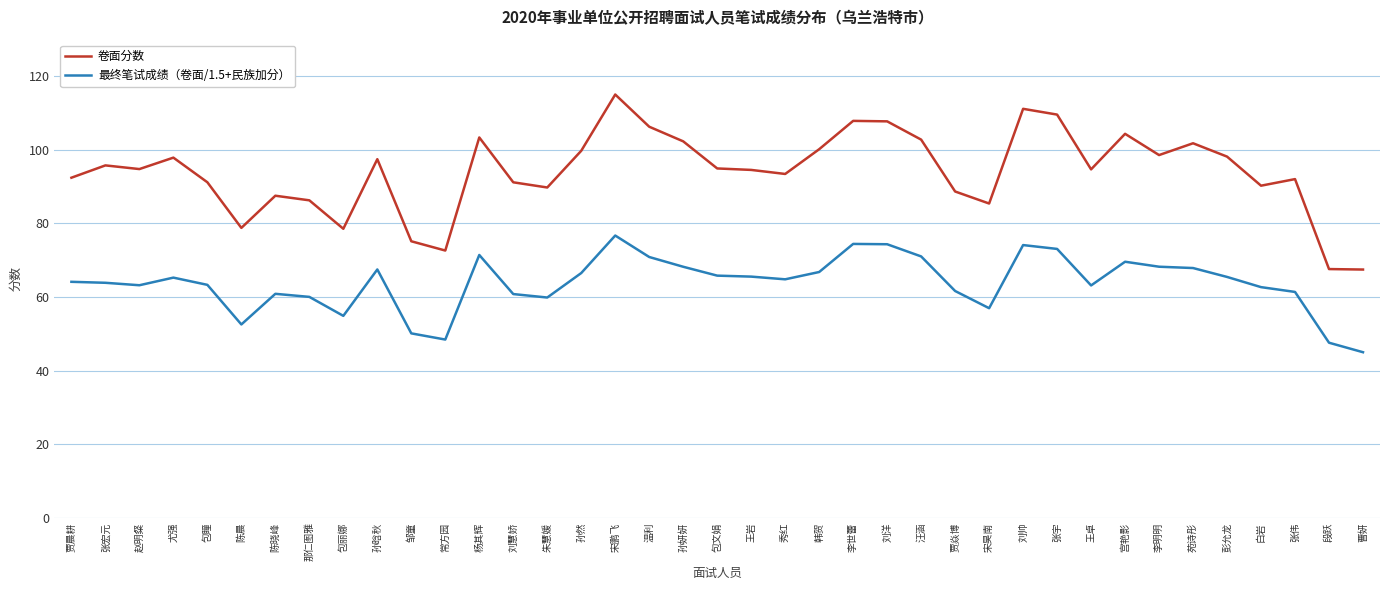

Which label corresponds to the largest value in the chart?

宋鹏飞